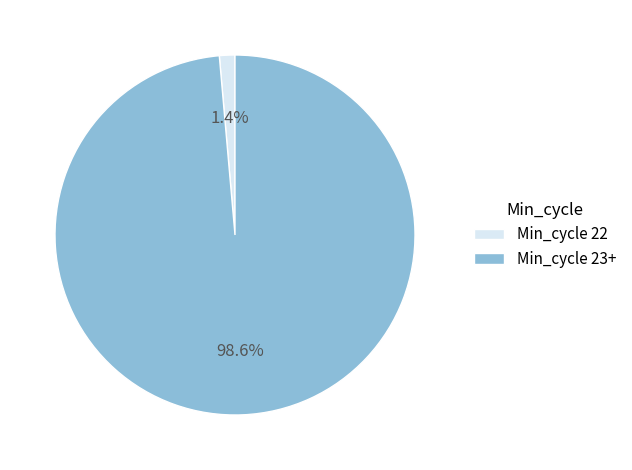

How many segments does this pie chart have?

2